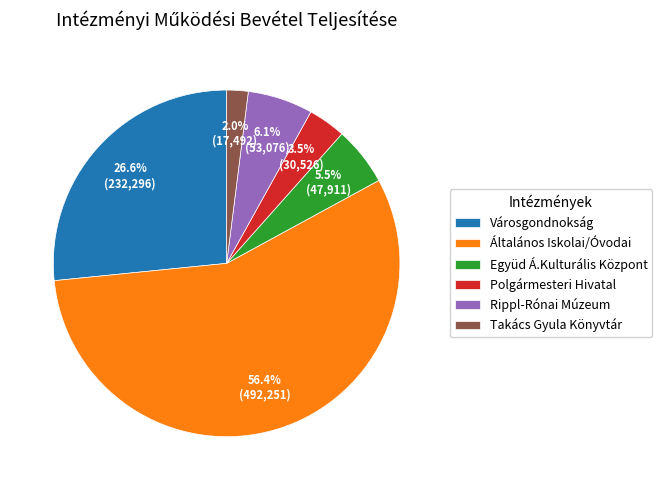

Which has a higher value, Városgondnokság or Takács Gyula Könyvtár?

Városgondnokság